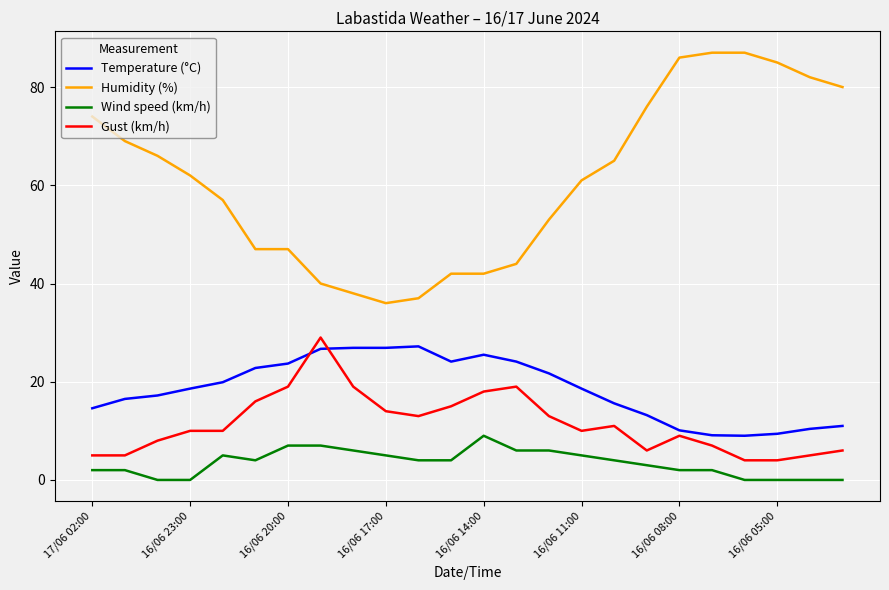

True or false: Wind speed (km/h) and Humidity (%) intersect in this chart.

False